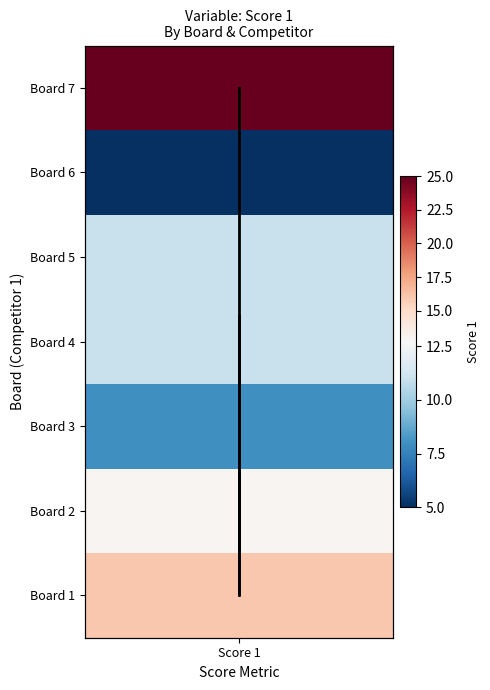

How many positive values are there?

6